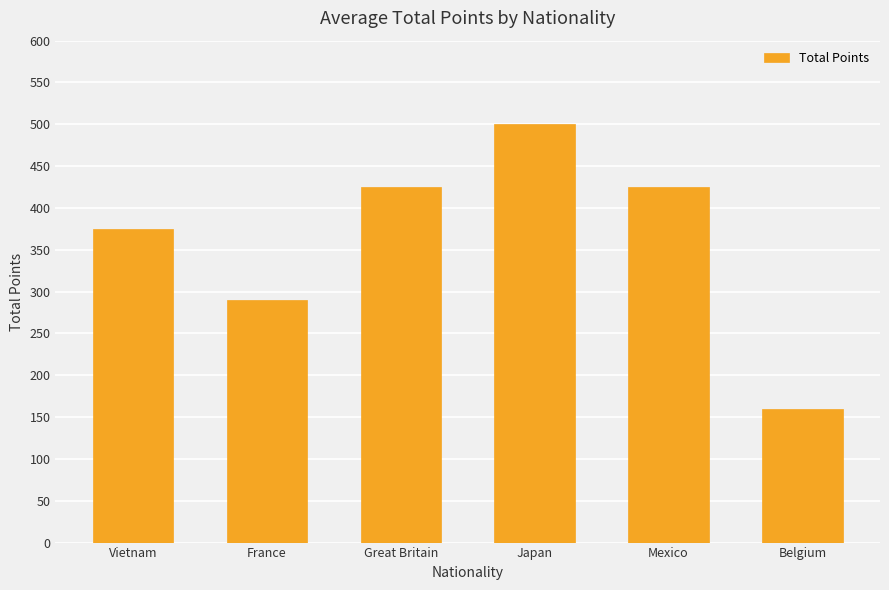

Which label corresponds to the smallest value in the chart?

Belgium